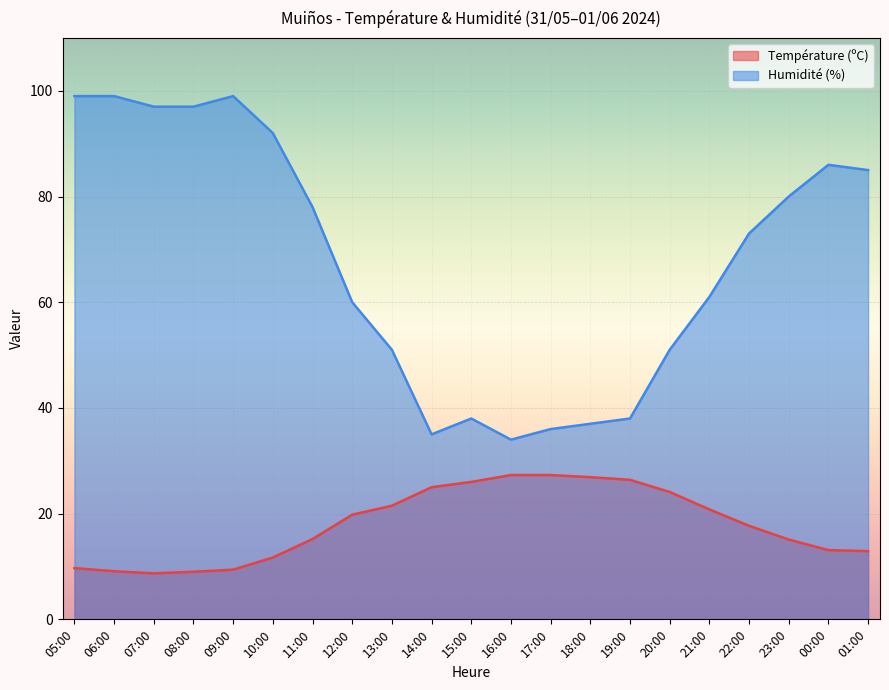

Is it true that Température (ºC) equals 19.8 at 12:00?

True